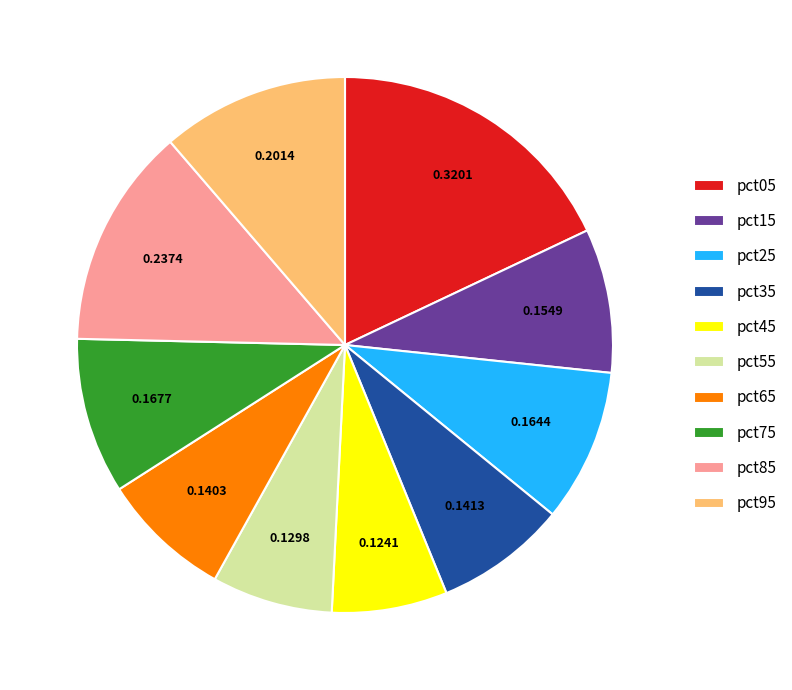

True or false: pct75 accounts for 1% of the total.

False